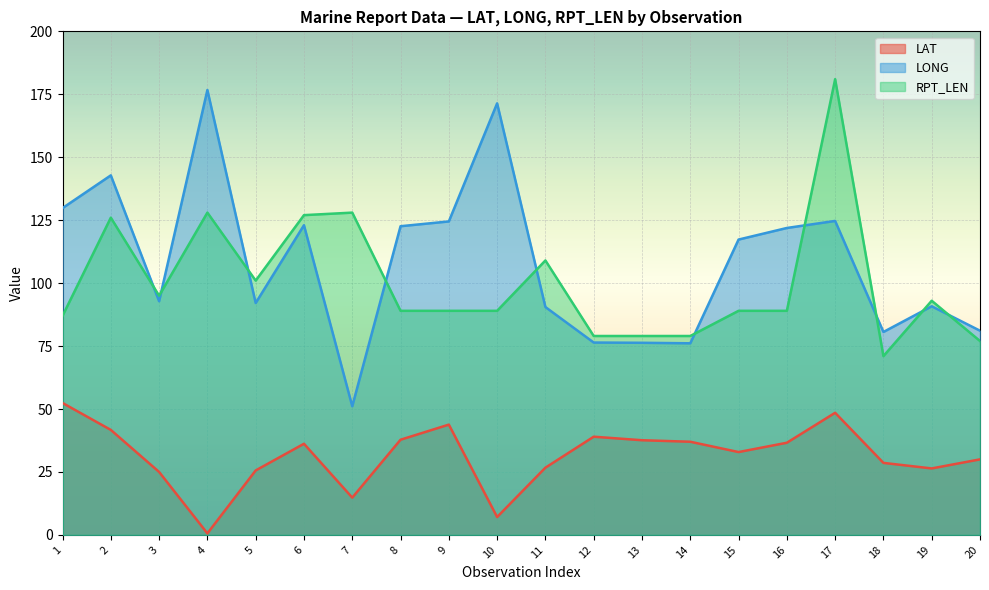

Rank the categories by LAT value from highest to lowest.

1, 17, 9, 2, 12, 8, 13, 14, 16, 6, 15, 20, 18, 11, 19, 5, 3, 7, 10, 4